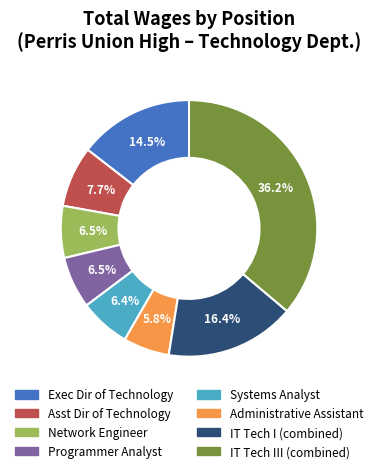

Does any single category account for the majority?

No